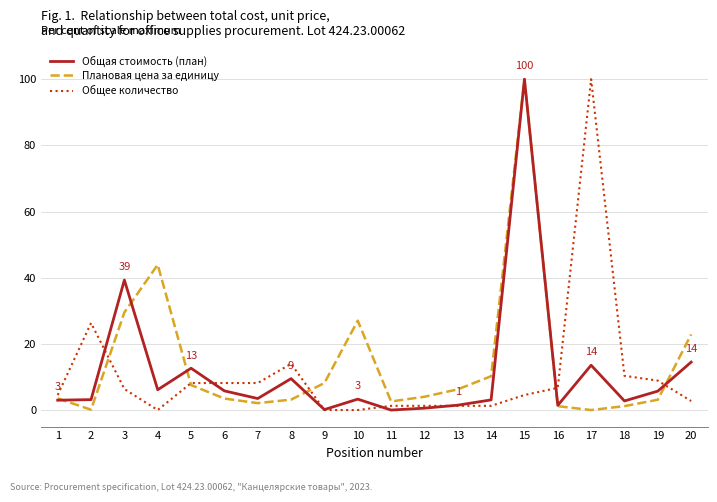

Rank the series by their average value, from lowest to highest.

Общее количество, Общая стоимость (план), Плановая цена за единицу